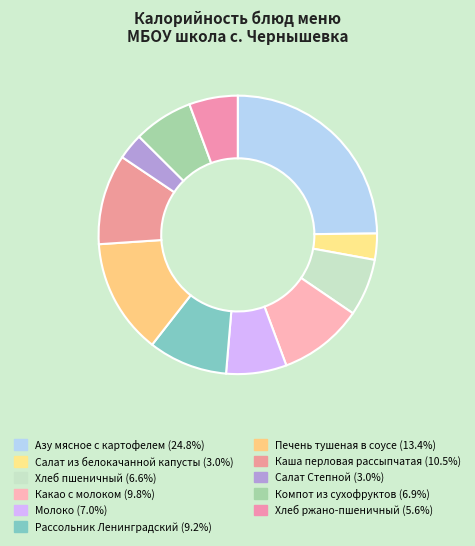

How many slices are in this pie chart?

11